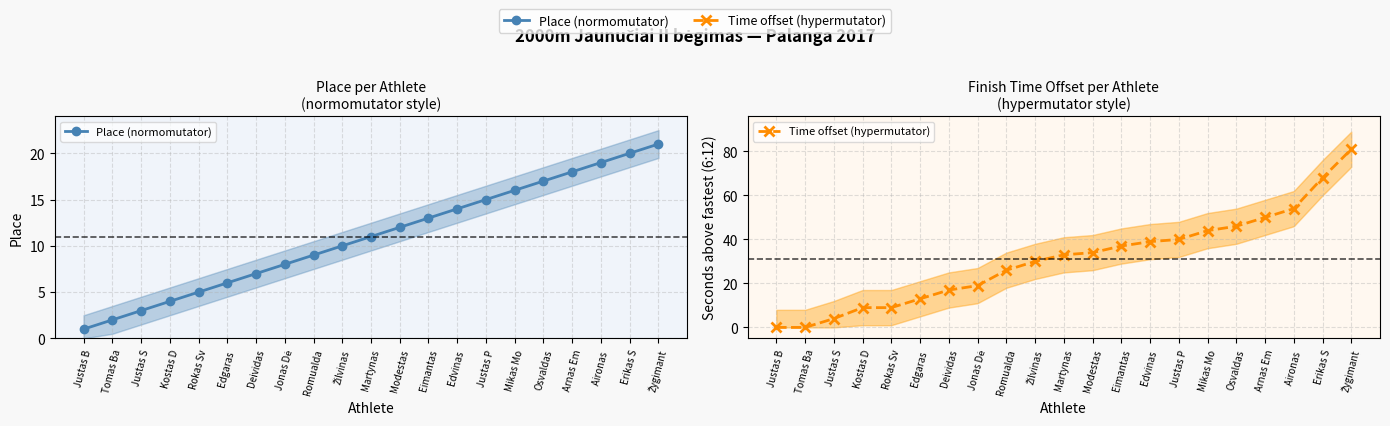

What is the label of the 14th point from the left?

Edvinas 